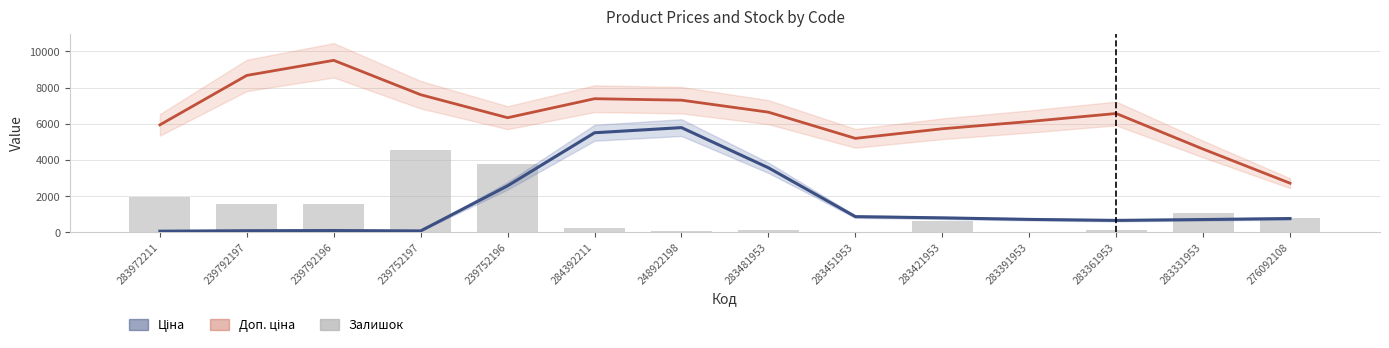

What value does the Доп. ціна series have at 276092108?

2714.5